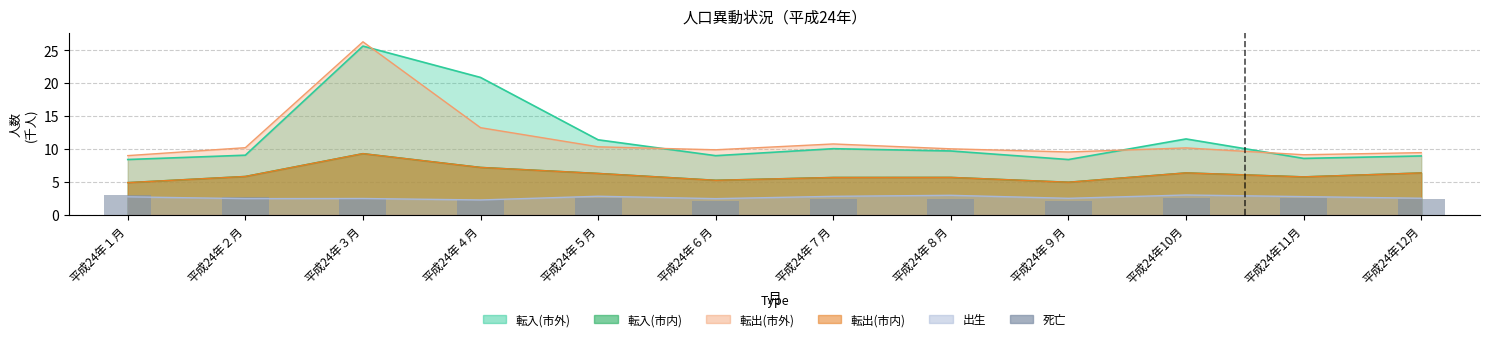

True or false: the data shows 1.5 at 平成24年11月.

False